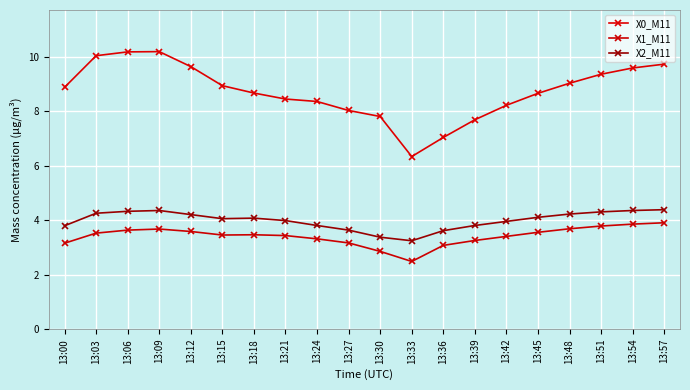

What is the maximum value for X2_M11?

4.4